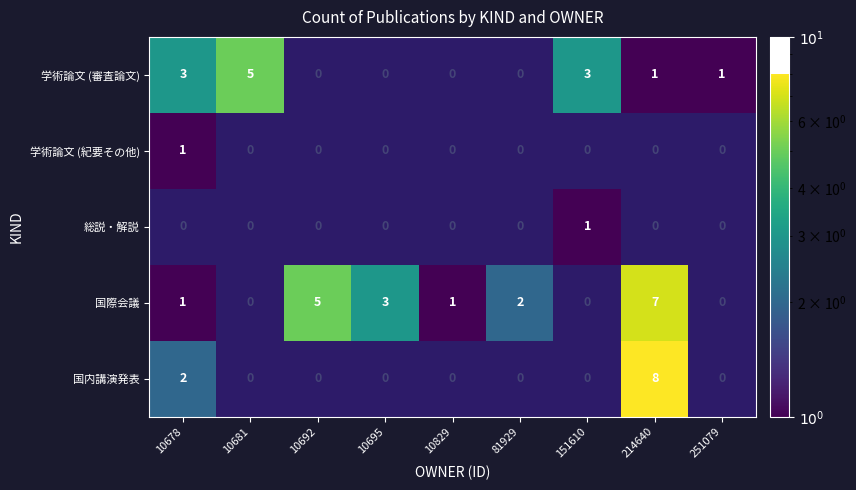

What is the difference between the 学術論文 (審査論文) values at 10829 and 10678?

3